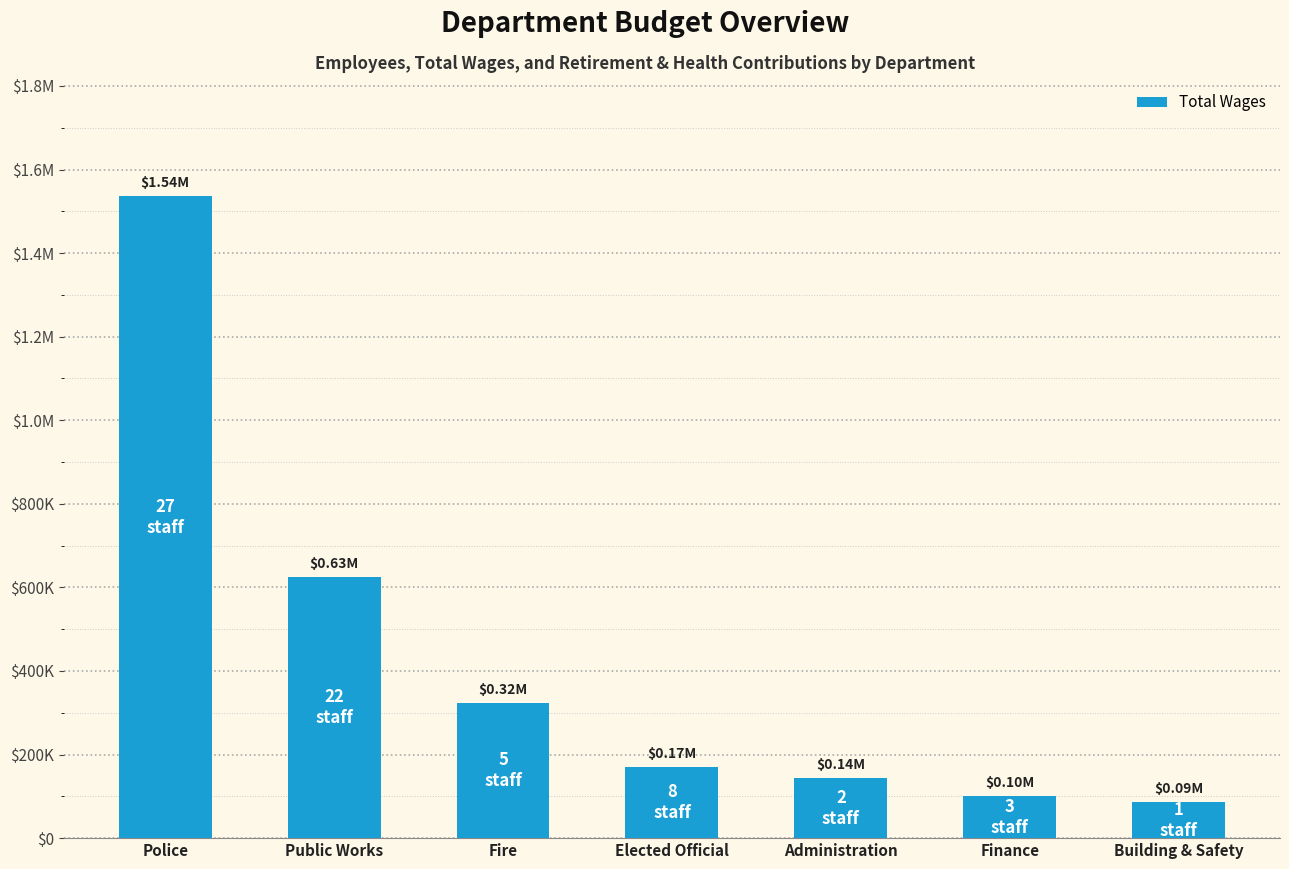

How many data points does each series have?

7